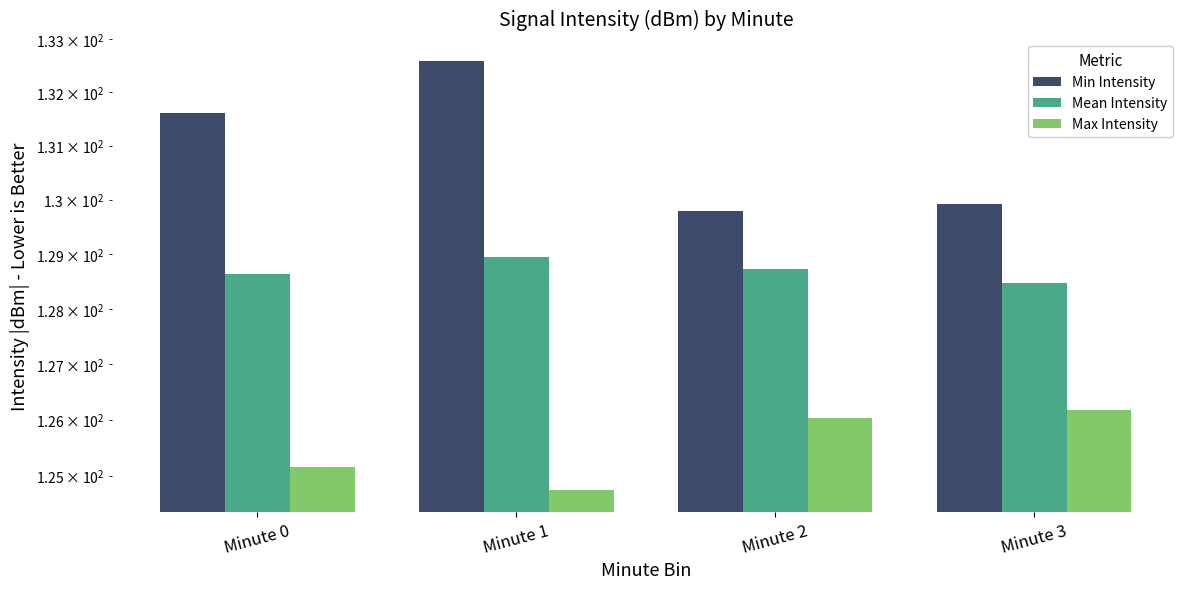

Are the bars horizontal?

No